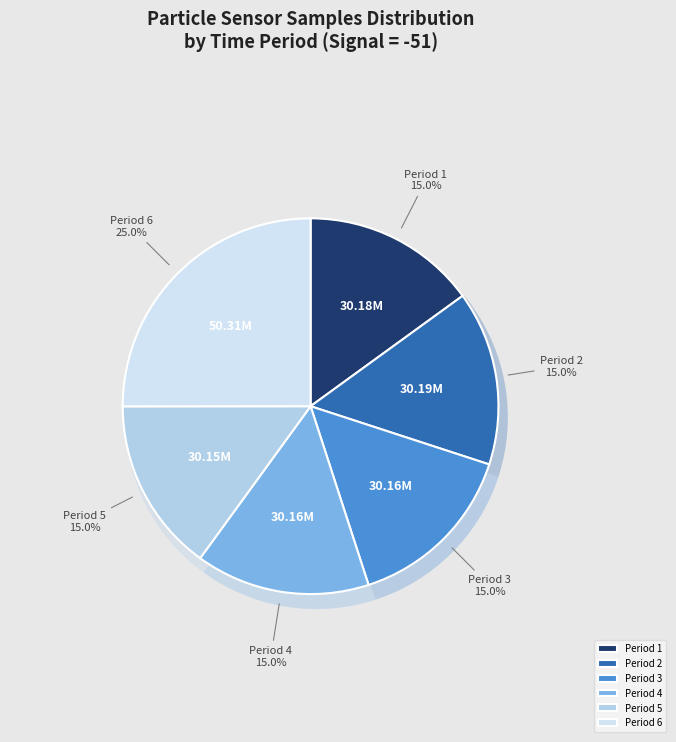

Is 27 the majority of the pie?

No